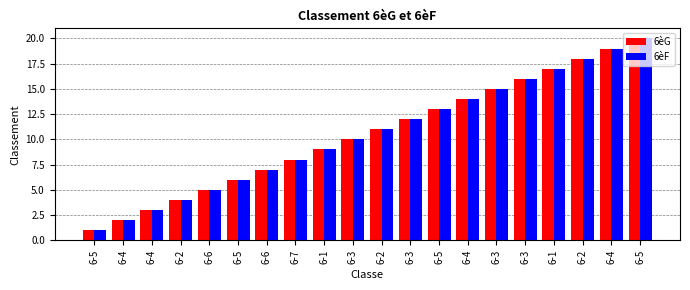

How many data points in 6èG are less than 11?

10